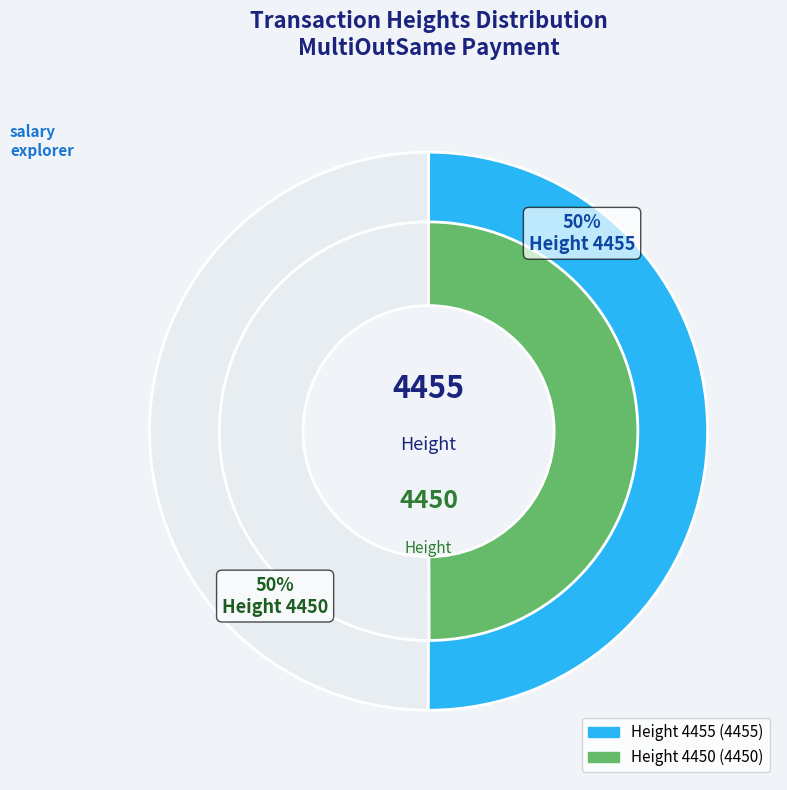

To the nearest percent, what percentage of the pie is 4455?

50%